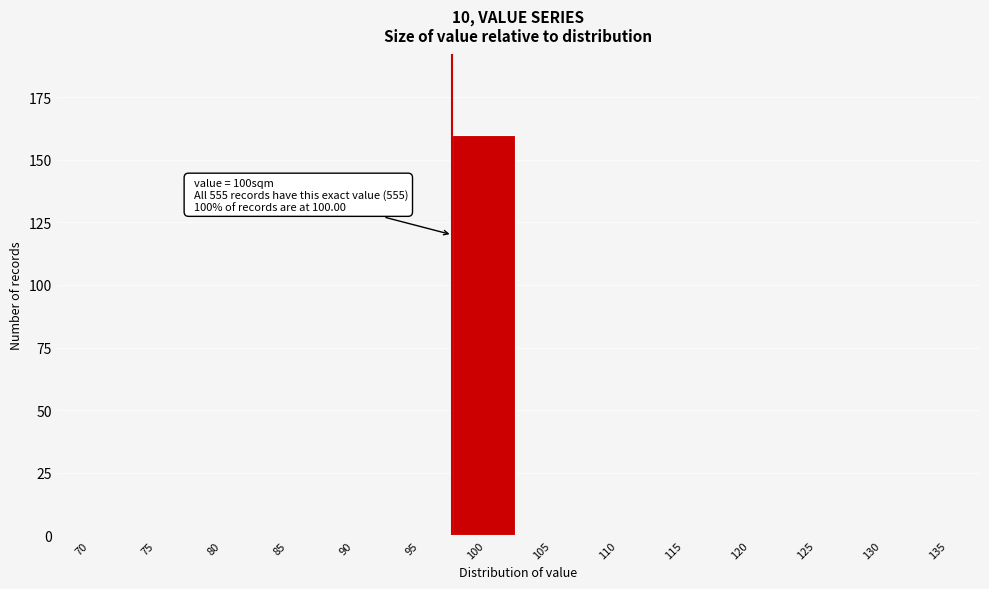

Reading left to right, extract all data points from this chart.

70=0	75=0	80=0	85=0	90=0	95=0	100=160	105=0	110=0	115=0	120=0	125=0	130=0	135=0